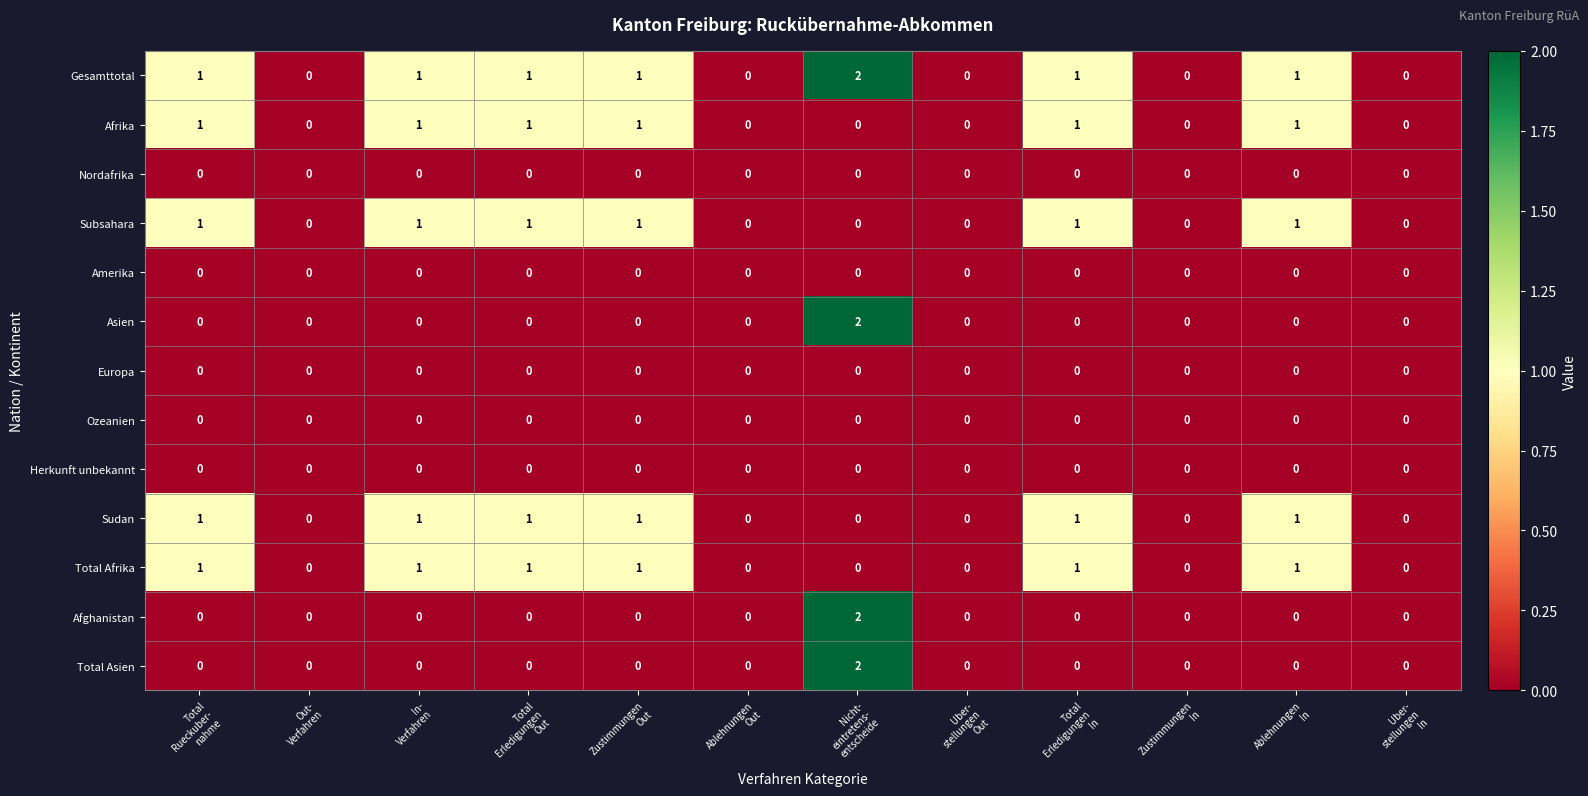

What is the total value across all series at Zustimmungen
Out?

5